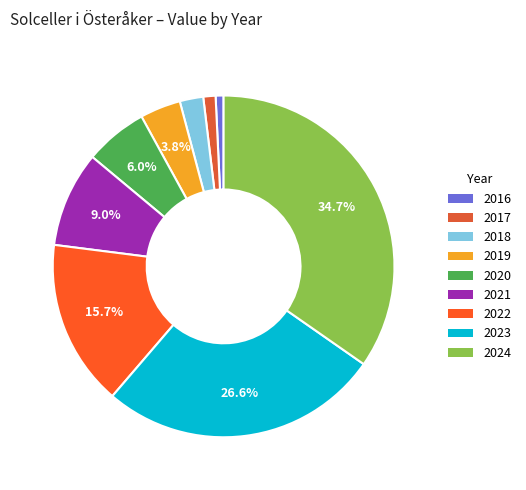

Count the number of slices in the pie.

9